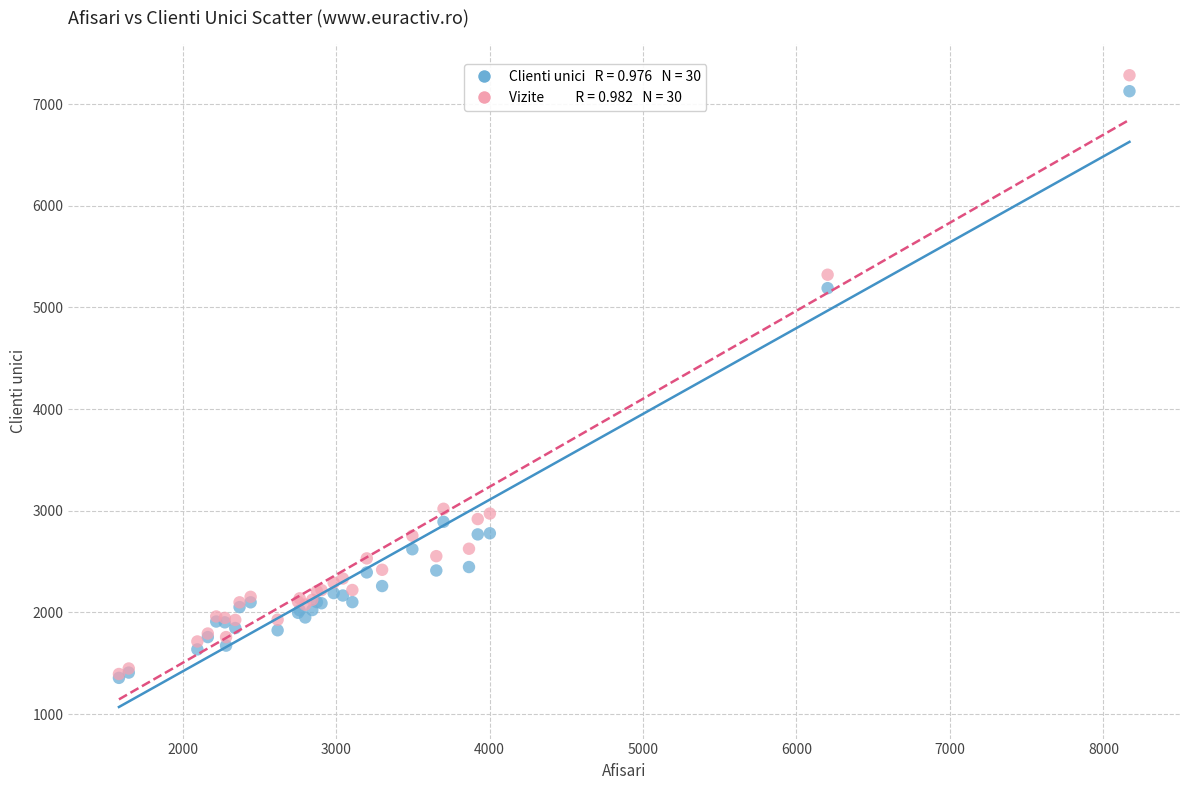

Across all series, what Y value is closest to 4319?

5189